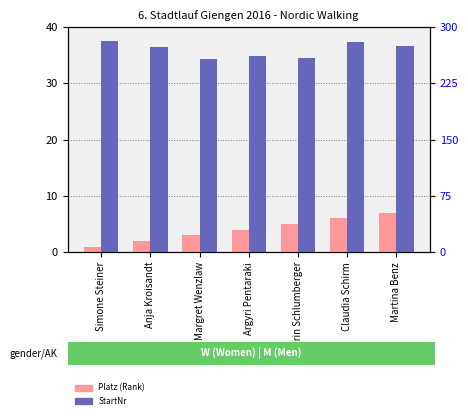

List the labels in order of Platz (Rank) value, largest first.

Martina Benz, Claudia Schirm, Karin Schlumberger, Argyri Pentaraki, Margret Wenzlaw, Anja Kroisandt, Simone Steiner